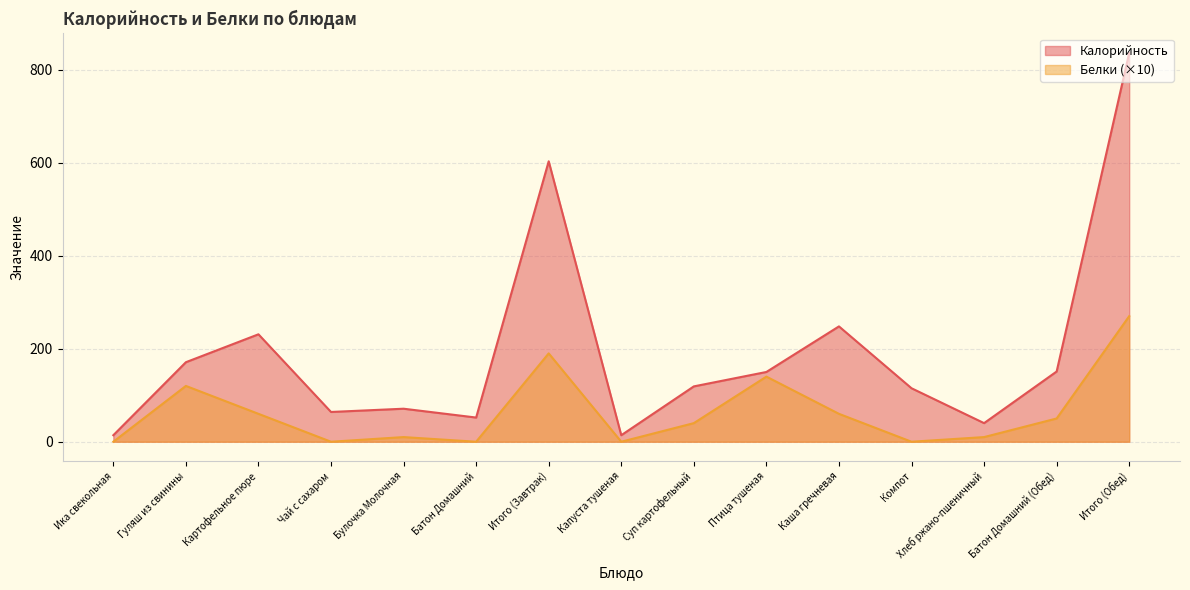

Rank the series at Хлеб ржано-пшеничный from lowest to highest value.

Белки (×10), Калорийность